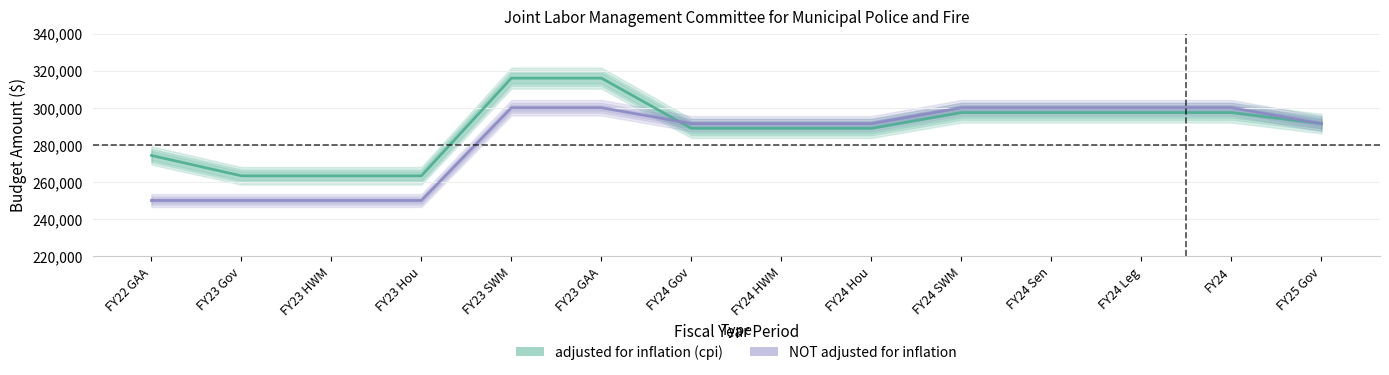

What is the sum of all NOT adjusted for inflation values?

3965732